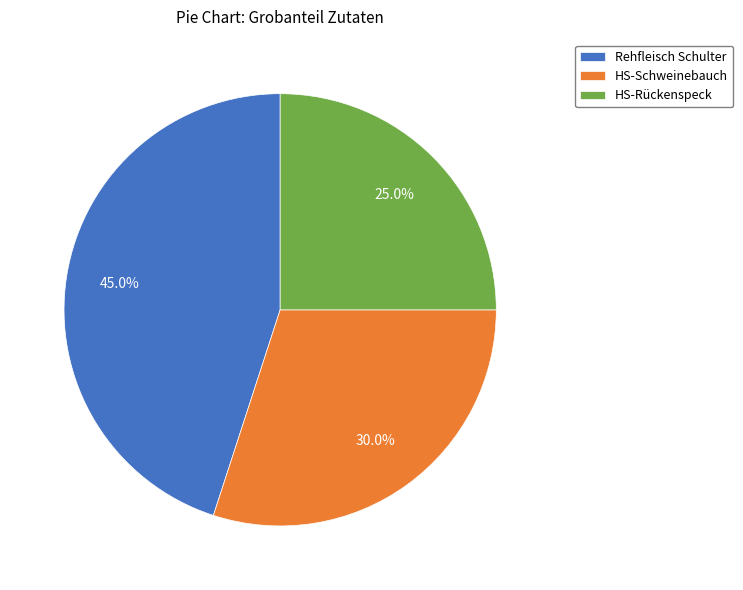

To the nearest percent, what is the difference between the HS-Schweinebauch and Rehfleisch Schulter slice percentages?

15%